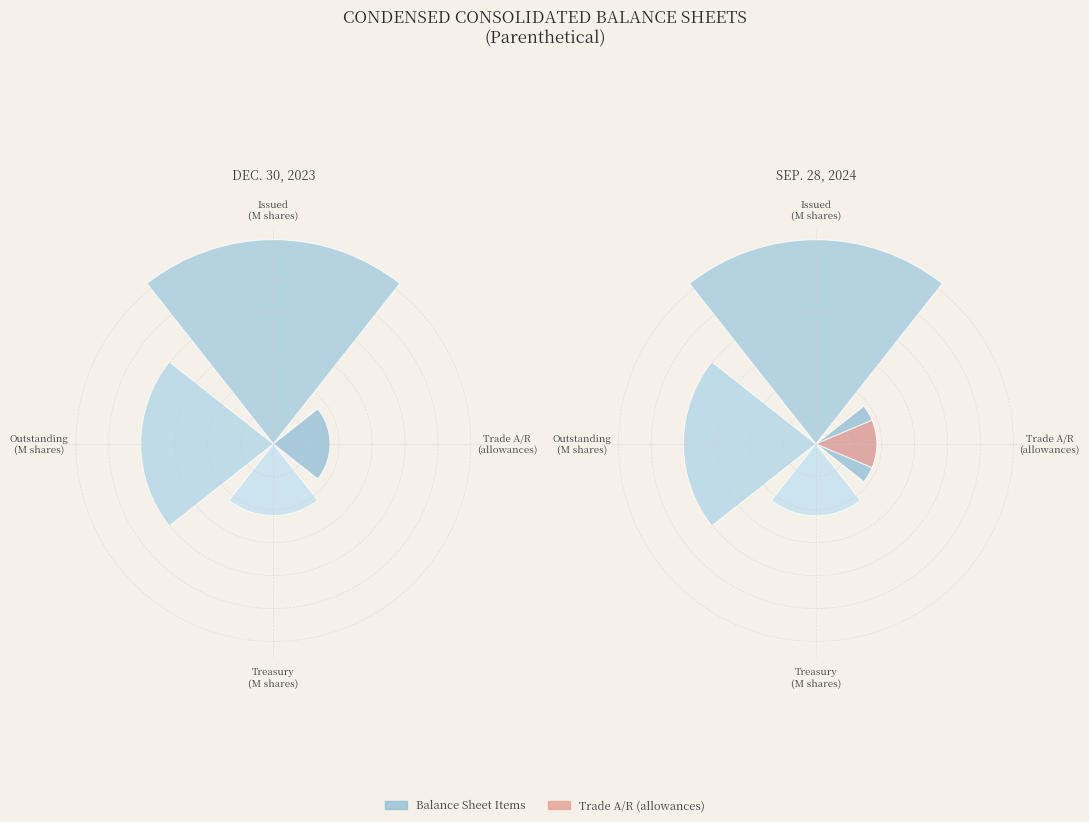

Count the number of slices in the pie.

4